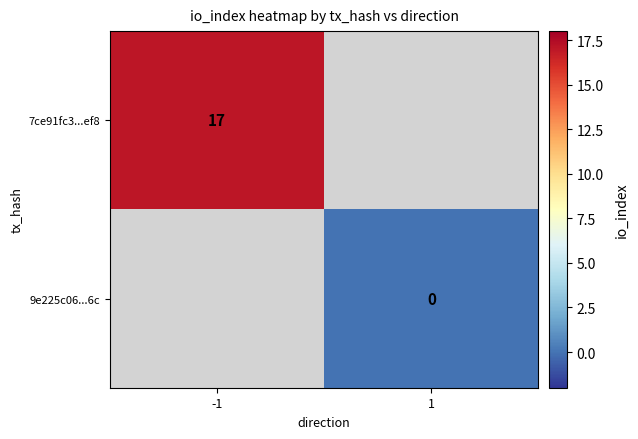

Is it true that 7ce91fc3...ef8 equals 10 at -1?

False